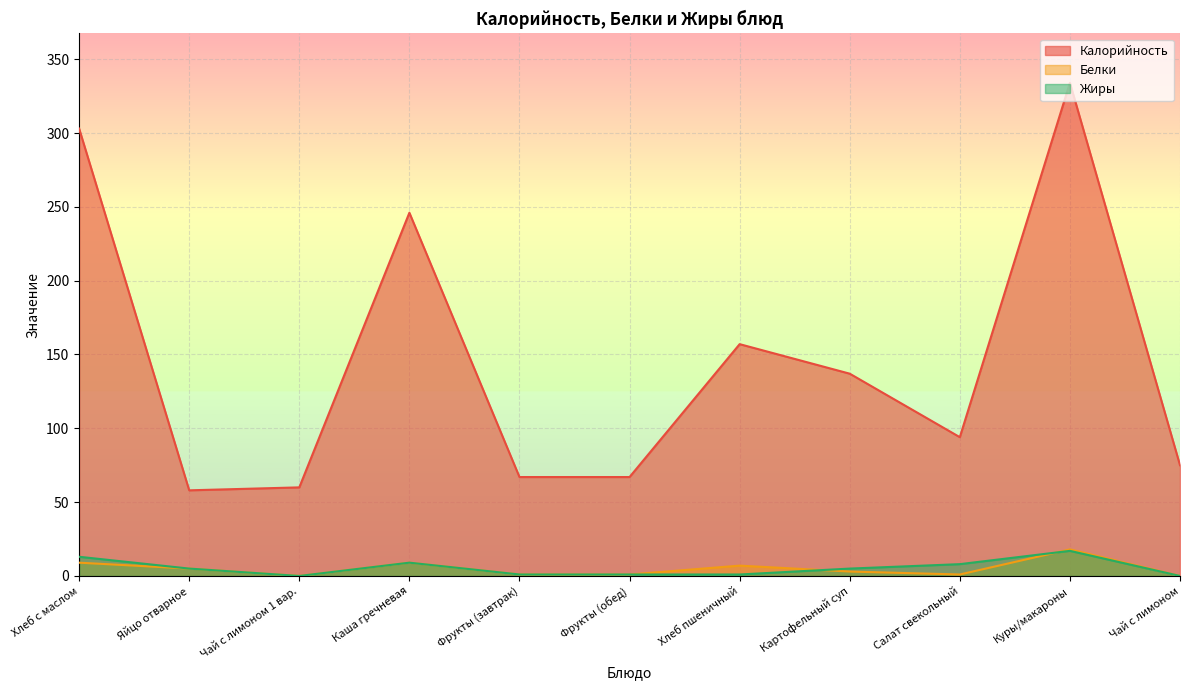

Is it true that Белки equals 5 at Хлеб с маслом?

False